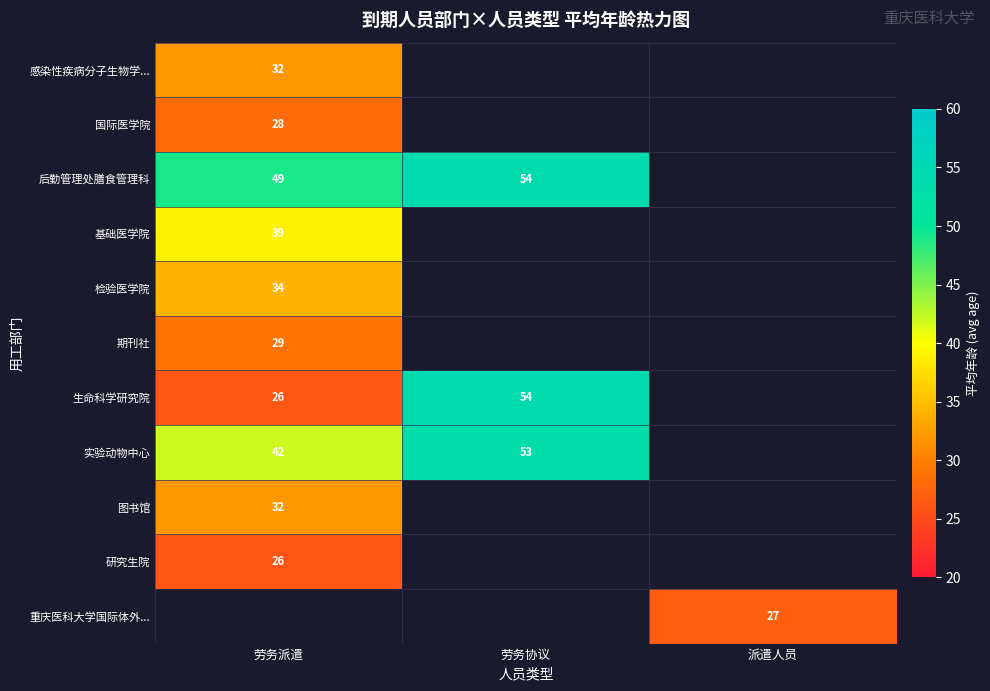

Is it true that 后勤管理处膳食管理科 equals 49 at 劳务派遣?

True